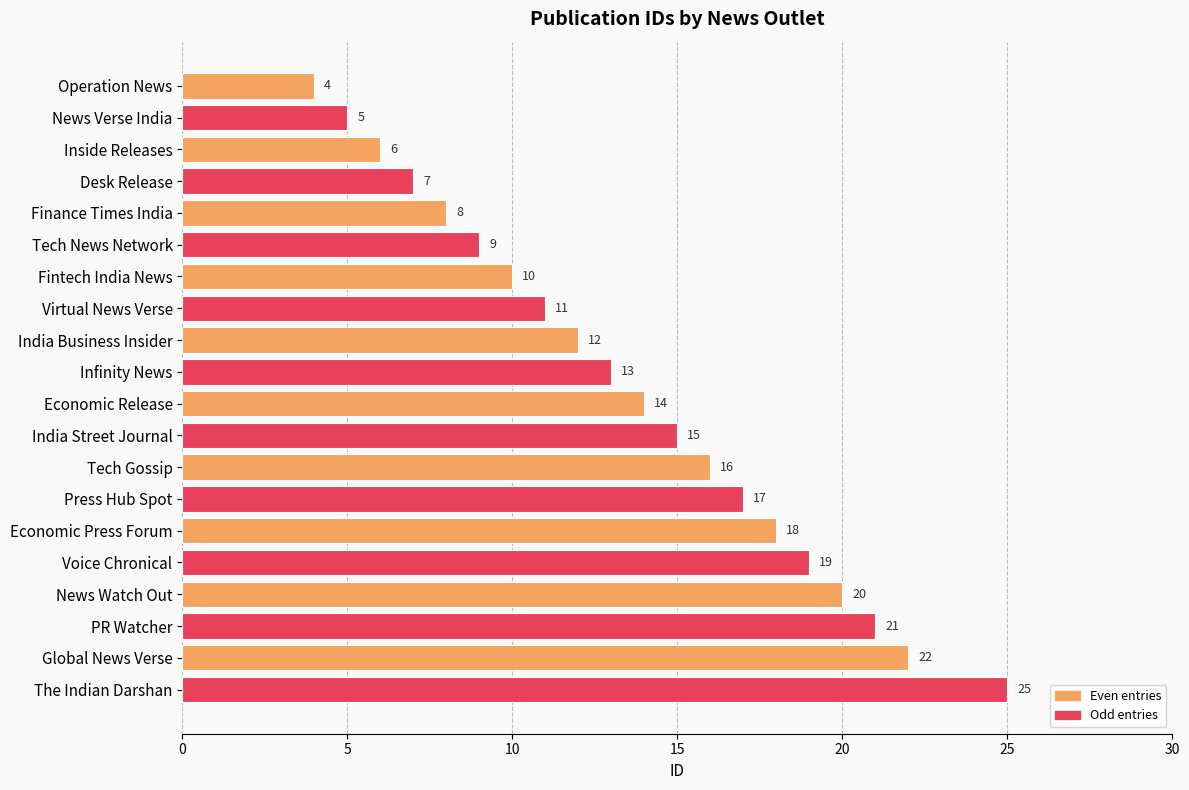

True or false: the data shows 9 at Tech News Network.

True